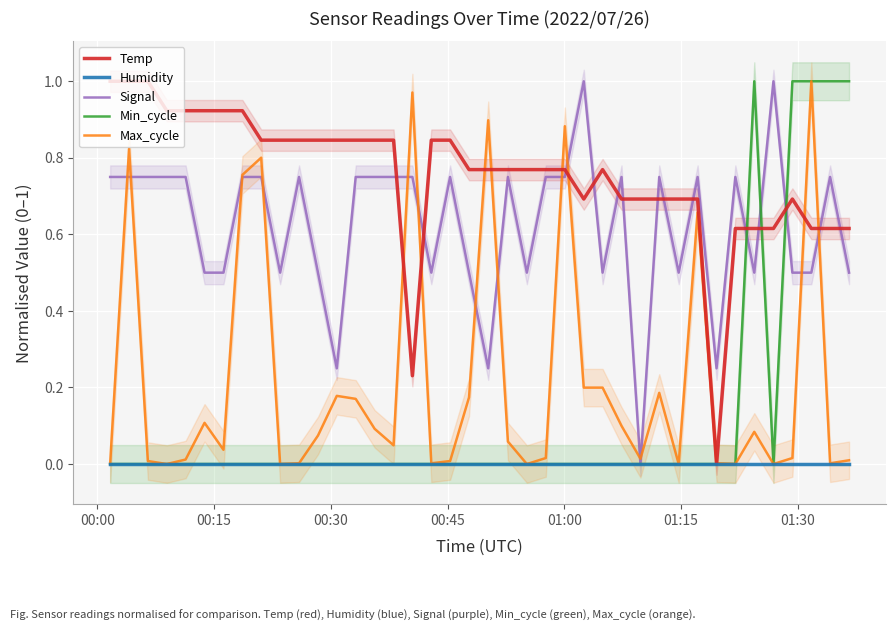

Reading left to right, what are all the values shown in this chart?

Temp: 1.0	1.0	1.0	0.9	0.9	0.9	0.9	0.9	0.8	0.8	0.8	0.8	0.8	0.8	0.8	0.8	0.2	0.8	0.8	0.8	0.8	0.8	0.8	0.8	0.8	0.7	0.8	0.7	0.7	0.7	0.7	0.7	0.0	0.6	0.6	0.6	0.7	0.6	0.6	0.6
Humidity: 0.0	0.0	0.0	0.0	0.0	0.0	0.0	0.0	0.0	0.0	0.0	0.0	0.0	0.0	0.0	0.0	0.0	0.0	0.0	0.0	0.0	0.0	0.0	0.0	0.0	0.0	0.0	0.0	0.0	0.0	0.0	0.0	0.0	0.0	0.0	0.0	0.0	0.0	0.0	0.0
Signal: 0.8	0.8	0.8	0.8	0.8	0.5	0.5	0.8	0.8	0.5	0.8	0.5	0.2	0.8	0.8	0.8	0.8	0.5	0.8	0.5	0.2	0.8	0.5	0.8	0.8	1.0	0.5	0.8	0.0	0.8	0.5	0.8	0.2	0.8	0.5	1.0	0.5	0.5	0.8	0.5
Min_cycle: 0.0	0.0	0.0	0.0	0.0	0.0	0.0	0.0	0.0	0.0	0.0	0.0	0.0	0.0	0.0	0.0	0.0	0.0	0.0	0.0	0.0	0.0	0.0	0.0	0.0	0.0	0.0	0.0	0.0	0.0	0.0	0.0	0.0	0.0	1.0	0.0	1.0	1.0	1.0	1.0
Max_cycle: 0.0	0.8	0.0	0.0	0.0	0.1	0.0	0.8	0.8	0.0	0.0	0.1	0.2	0.2	0.1	0.0	1.0	0.0	0.0	0.2	0.9	0.1	0.0	0.0	0.9	0.2	0.2	0.1	0.0	0.2	0.0	0.7	0.0	0.0	0.1	0.0	0.0	1.0	0.0	0.0